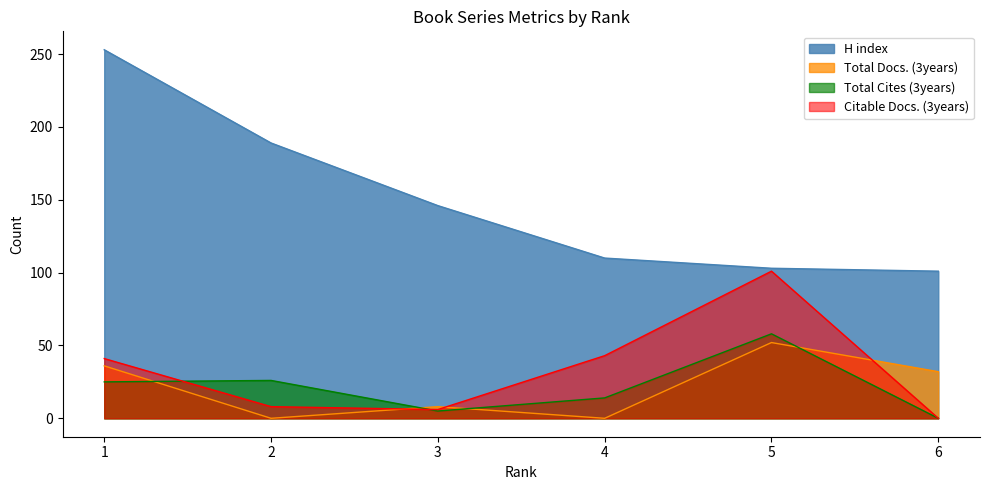

Does the chart display data point markers on the line(s)?

No